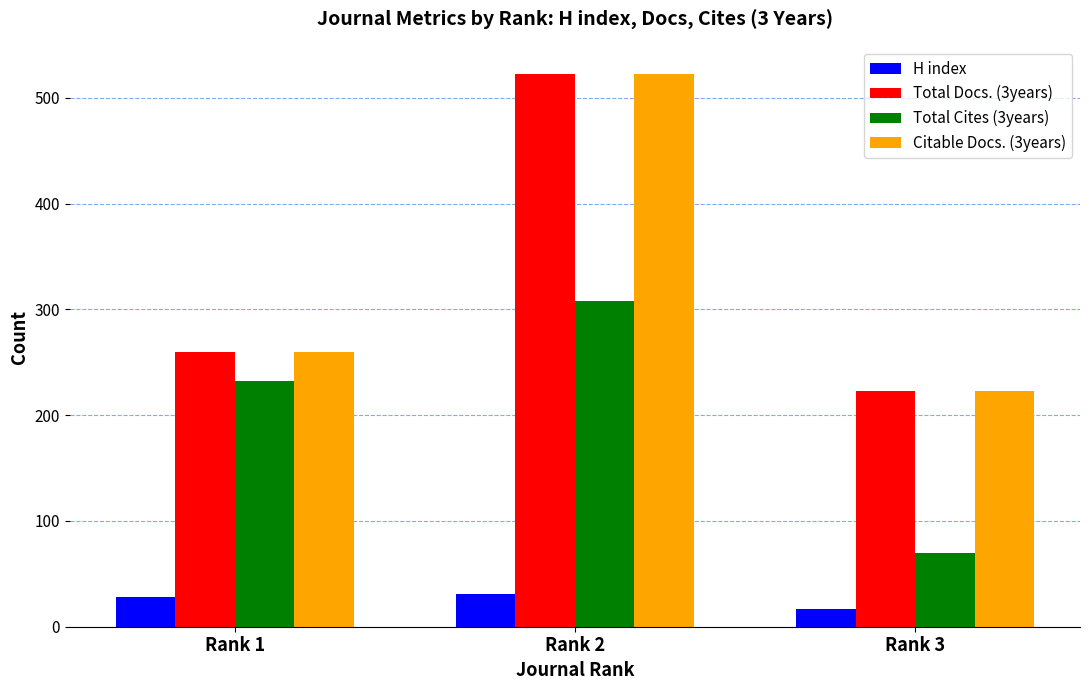

Reading left to right, transcribe all the data shown in this chart.

H index: Rank 1=28	Rank 2=31	Rank 3=17
Total Docs. (3years): Rank 1=260	Rank 2=522	Rank 3=223
Total Cites (3years): Rank 1=232	Rank 2=308	Rank 3=70
Citable Docs. (3years): Rank 1=260	Rank 2=522	Rank 3=223